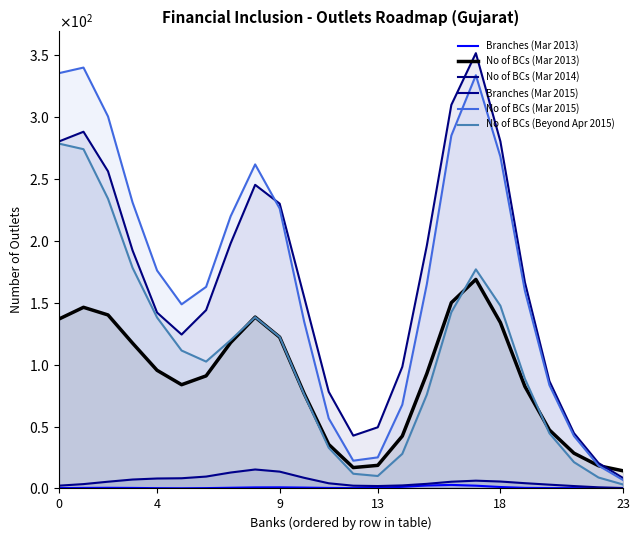

How many values in the No of BCs (Mar 2014) series are below 166?

12